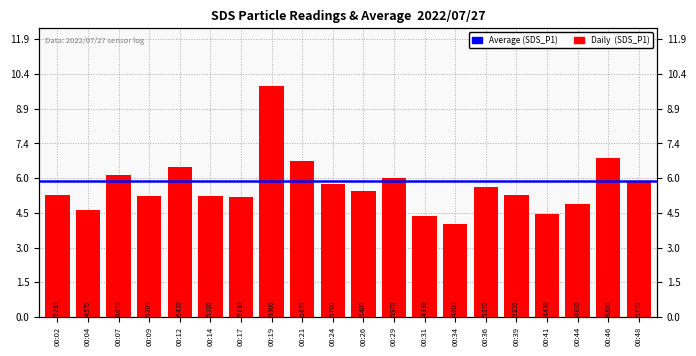

How many bars are there in total?

20